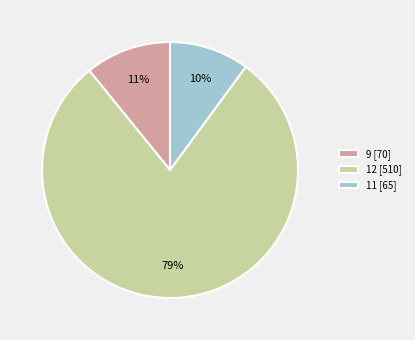

What is the smallest slice in the pie chart?

11